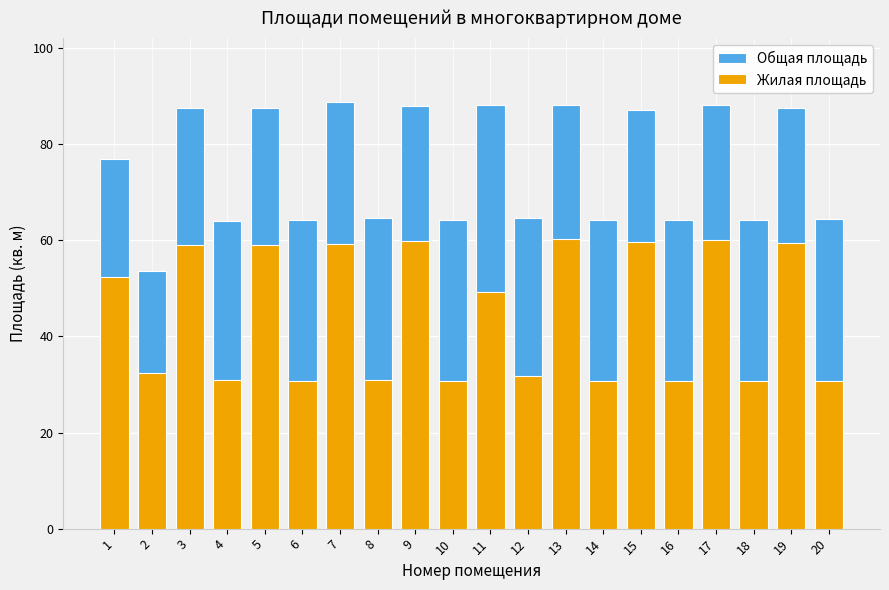

What is the total value across all series at 11?

137.4